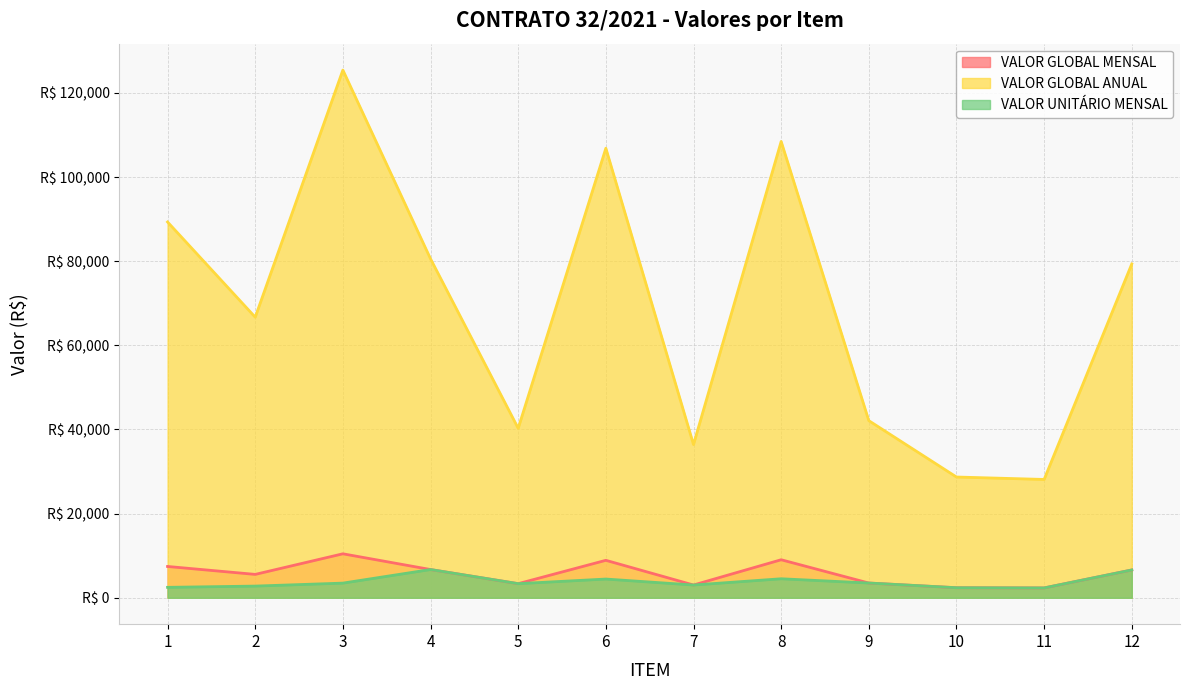

What is the highest value of the VALOR GLOBAL MENSAL series?

10452.9